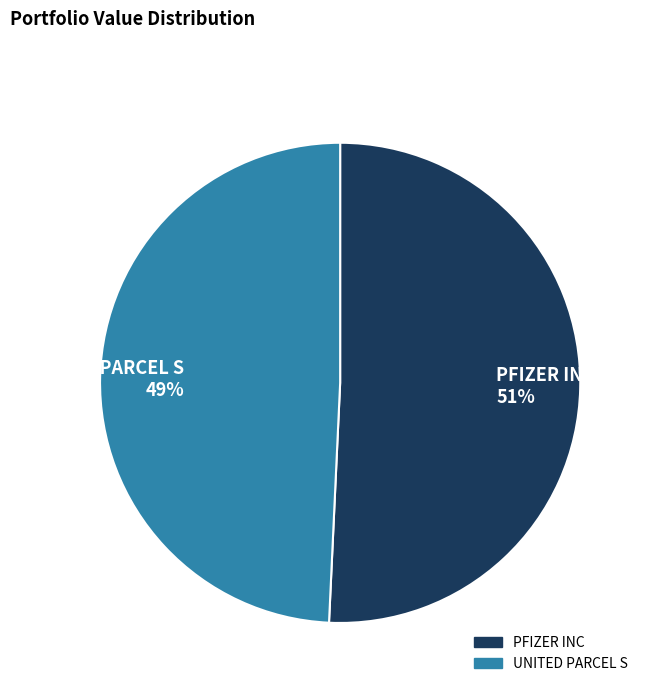

What is the largest slice in the pie chart?

PFIZER INC